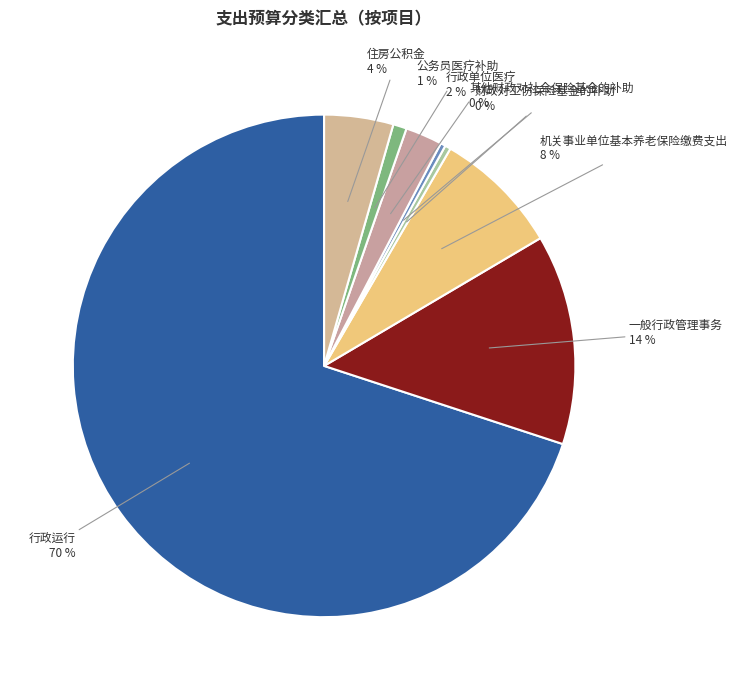

Do 其他财政对社会保险基金的补助 and 公务员医疗补助 together represent more than half of the pie?

No